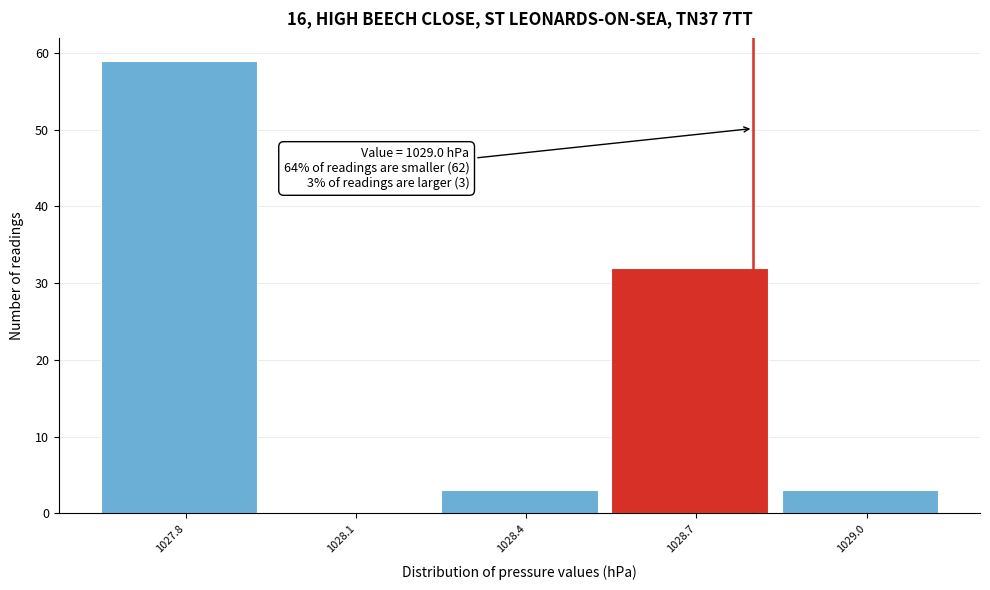

Reading left to right, extract all data points from this chart.

1027.8=59	1028.1=0	1028.4=3	1028.7=32	1029.0=3